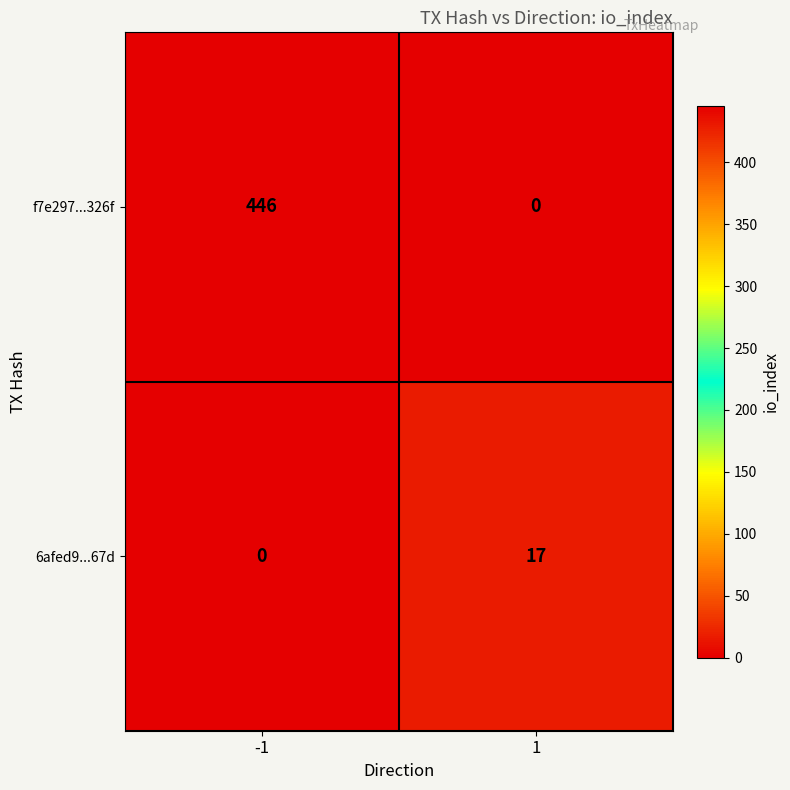

What is the total value across all series at 1?

17